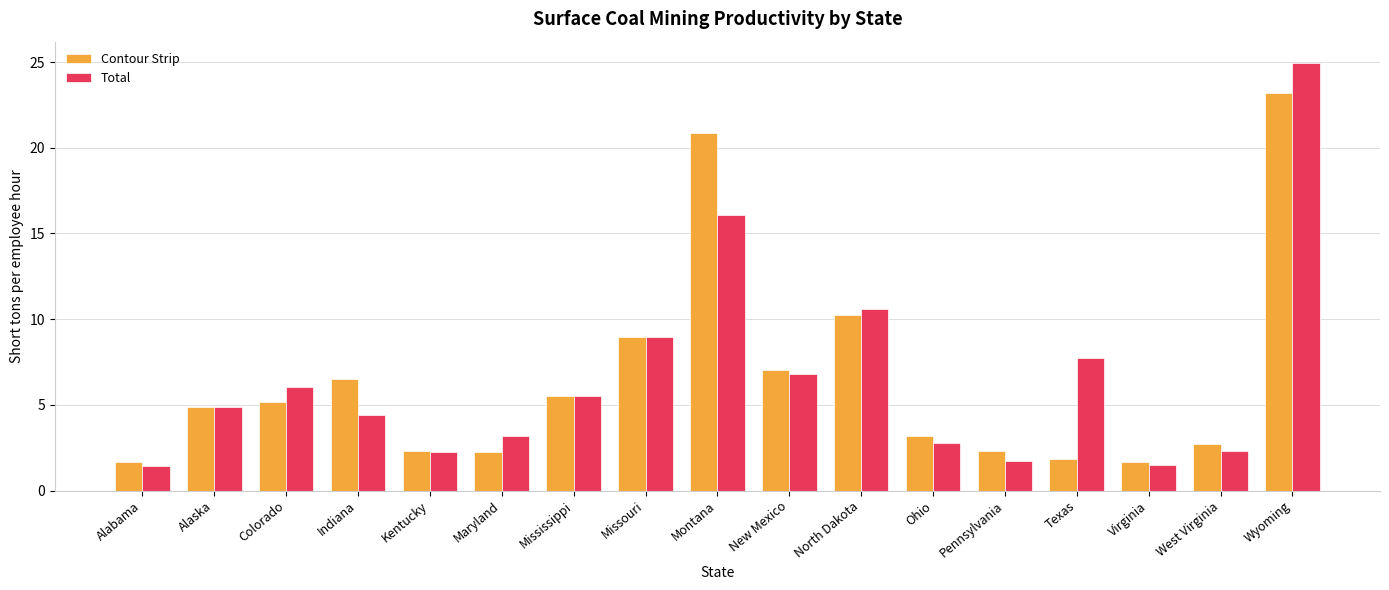

What are all the series names shown in the legend?

Contour Strip, Total